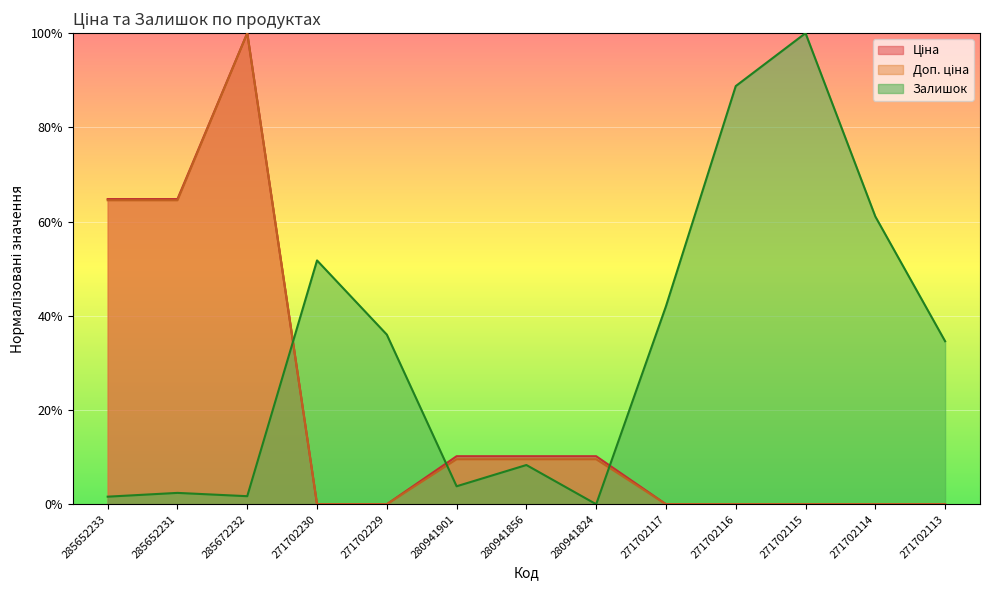

What is the difference between the Залишок values at 271702230 and 271702116?

0.4